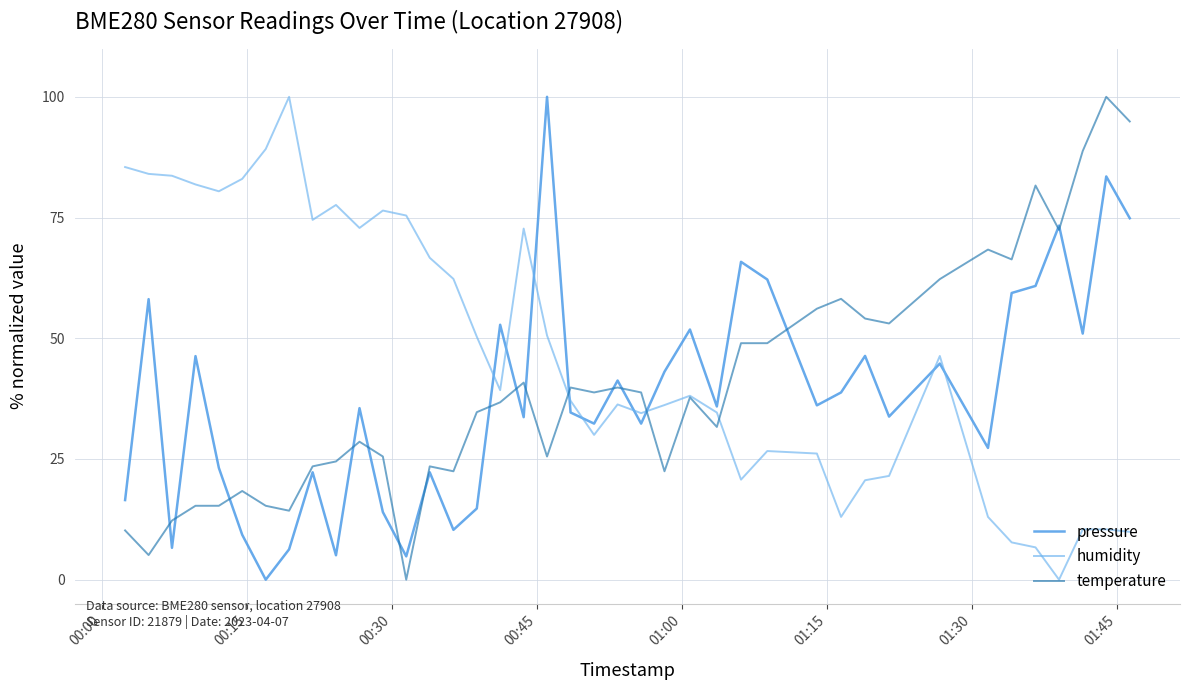

What are all the series names shown in the legend?

pressure, humidity, temperature